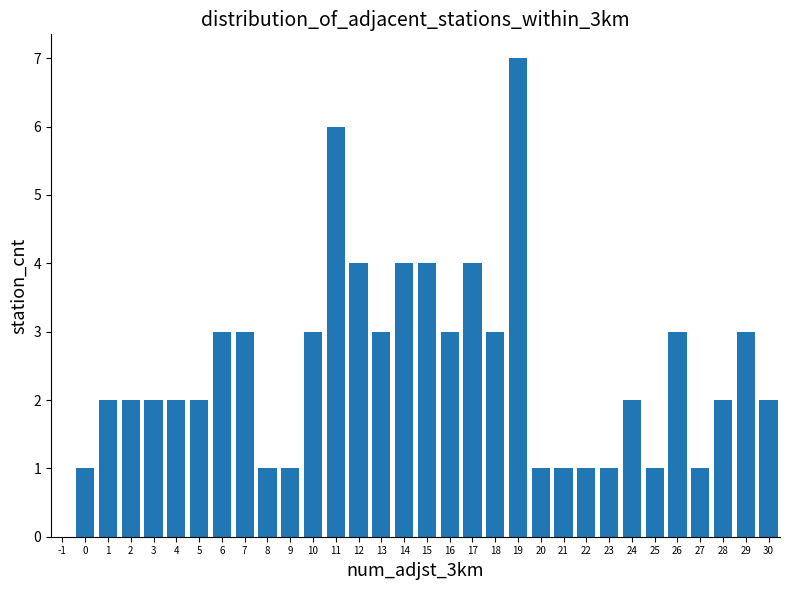

Reading left to right, list every bar in this chart as the range it spans on the x-axis followed by its height. The values are not printed on the chart, so give them approximately, as read against the axis.

-1.5 to -0.5: 0
-0.5 to 0.5: 1
0.5 to 1.5: 2
1.5 to 2.5: 2
2.5 to 3.5: 2
3.5 to 4.5: 2
4.5 to 5.5: 2
5.5 to 6.5: 3
6.5 to 7.5: 3
7.5 to 8.5: 1
8.5 to 9.5: 1
9.5 to 10.5: 3
10.5 to 11.5: 6
11.5 to 12.5: 4
12.5 to 13.5: 3
13.5 to 14.5: 4
14.5 to 15.5: 4
15.5 to 16.5: 3
16.5 to 17.5: 4
17.5 to 18.5: 3
18.5 to 19.5: 7
19.5 to 20.5: 1
20.5 to 21.5: 1
21.5 to 22.5: 1
22.5 to 23.5: 1
23.5 to 24.5: 2
24.5 to 25.5: 1
25.5 to 26.5: 3
26.5 to 27.5: 1
27.5 to 28.5: 2
28.5 to 29.5: 3
29.5 to 30.5: 2